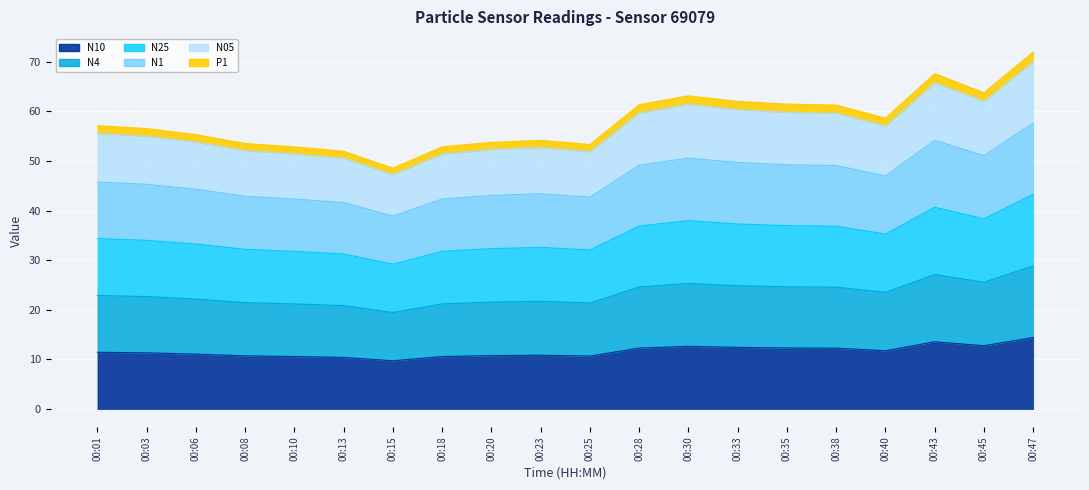

Where does the N10 series first go above 11?

00:01